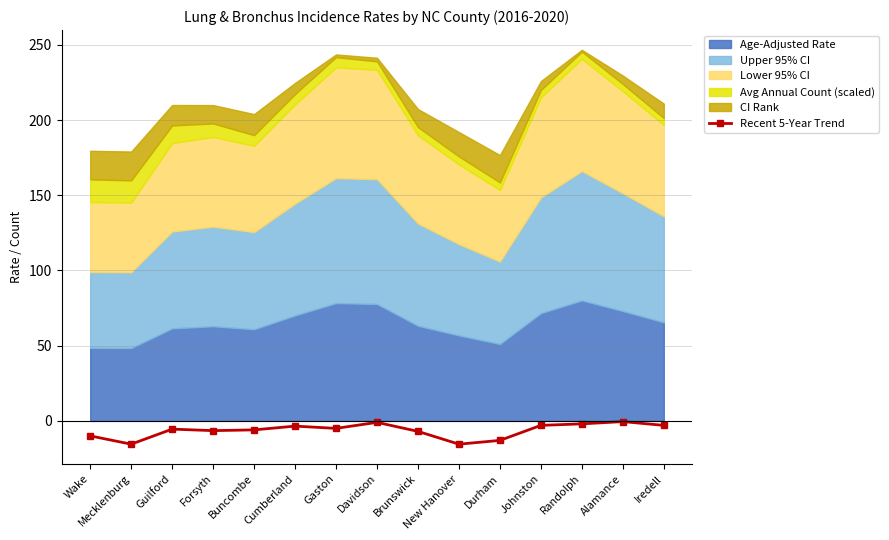

How many lines are shown in the chart?

1